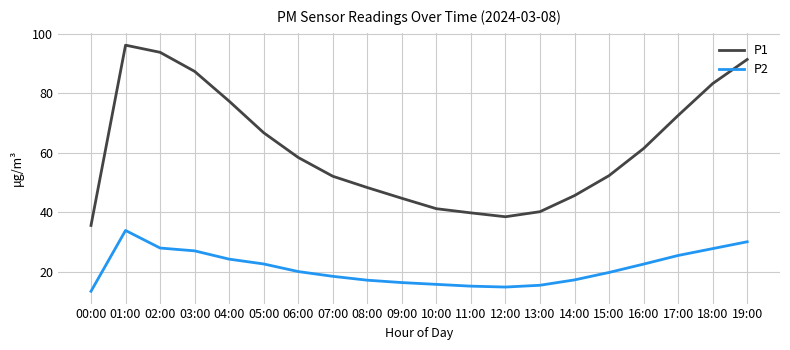

What is the total value across all series at 10:00?

57.0